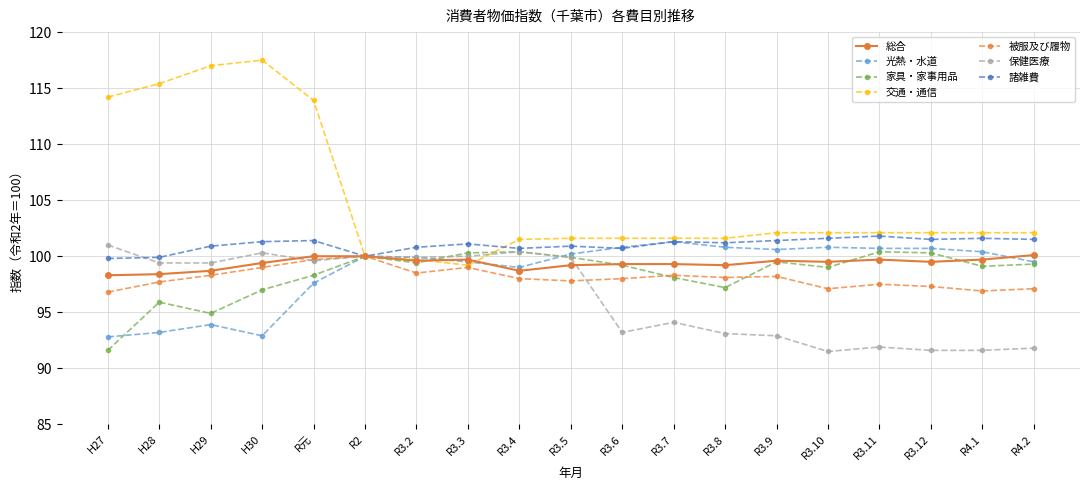

What position from the right is R3.4?

11